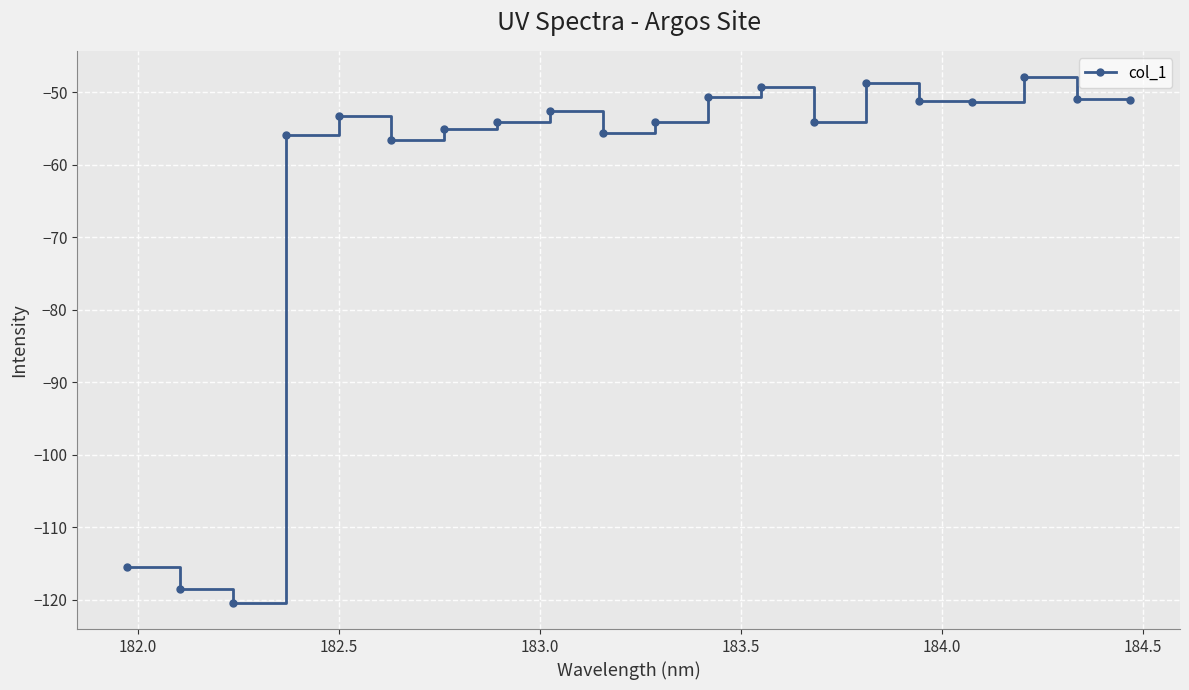

Count the number of data series in this chart.

1